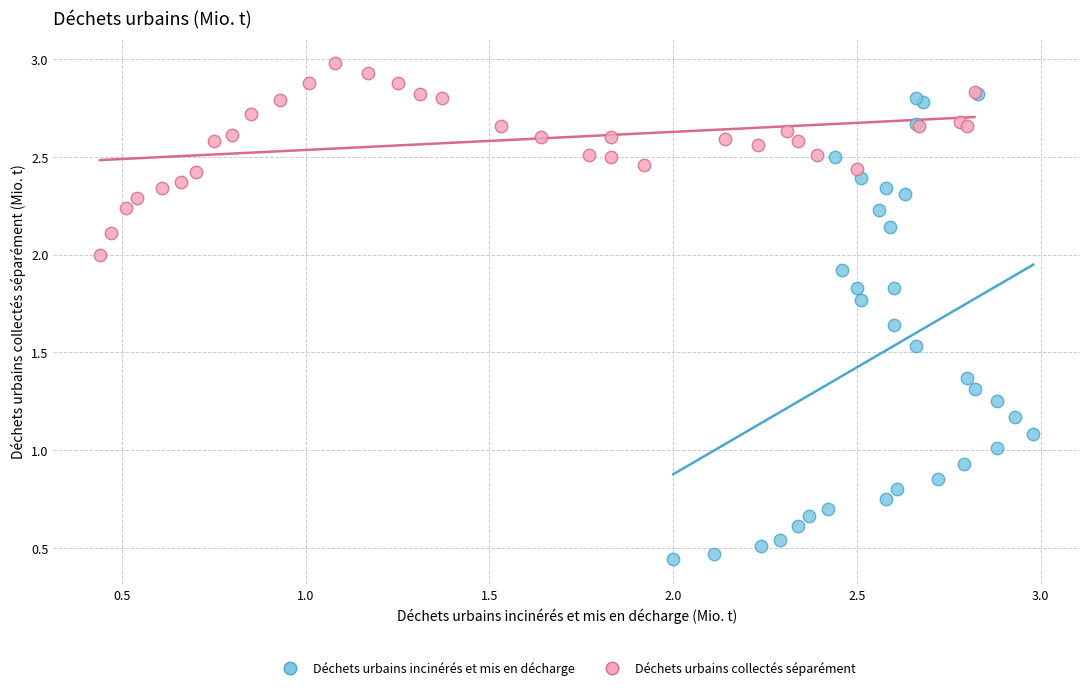

Which series has the widest spread of Y values?

Déchets urbains incinérés et mis en décharge